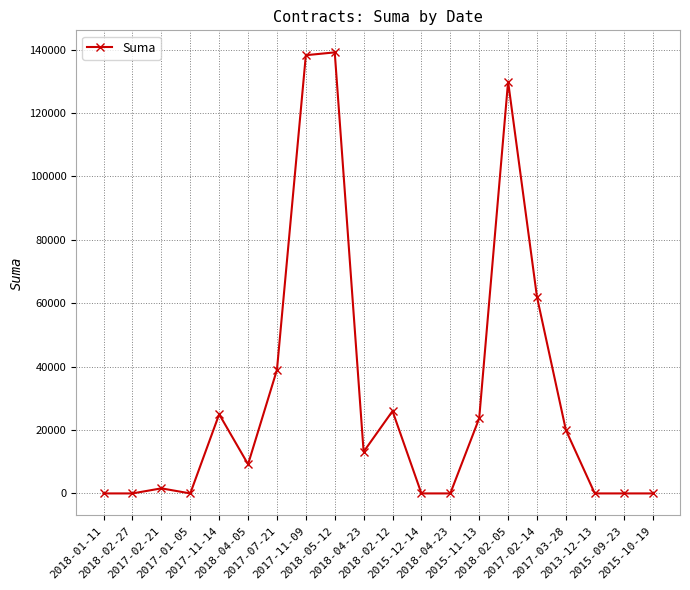

True or false: the data has more than 0 interior local peaks.

True